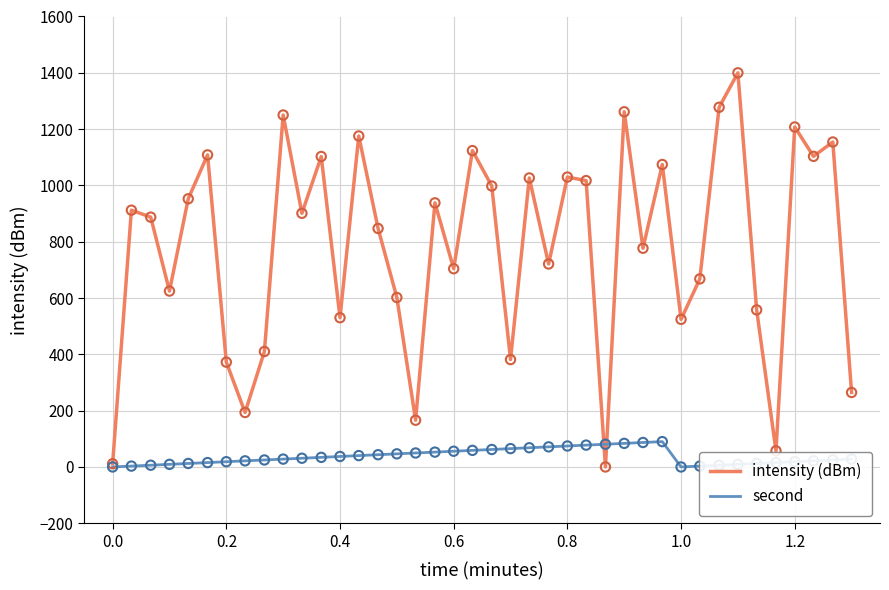

Which series has the largest total across all categories?

intensity (dBm)